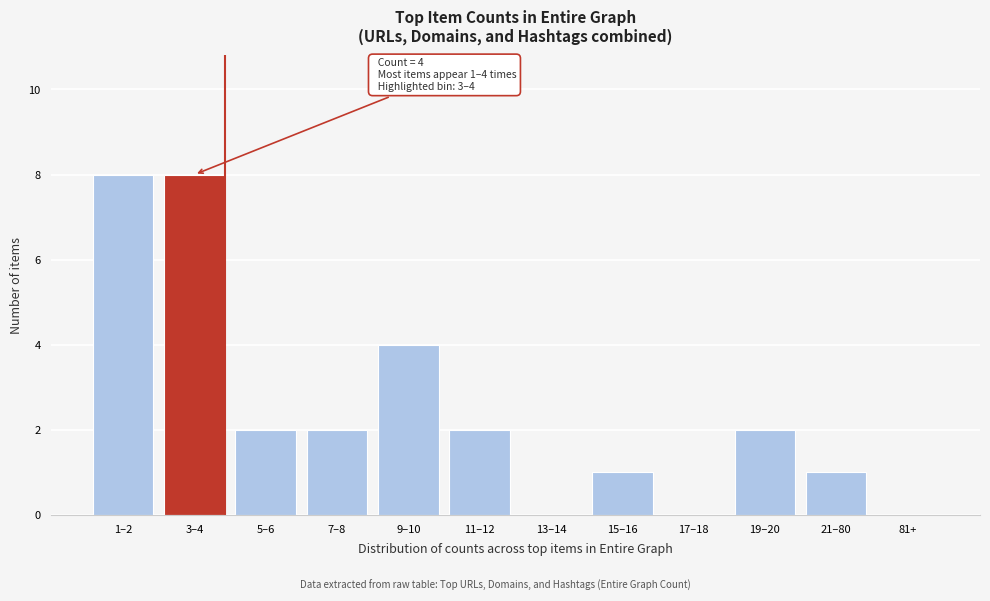

Reading left to right, what are all the values shown in this chart?

1–2=8	3–4=8	5–6=2	7–8=2	9–10=4	11–12=2	13–14=0	15–16=1	17–18=0	19–20=2	21–80=1	81+=0